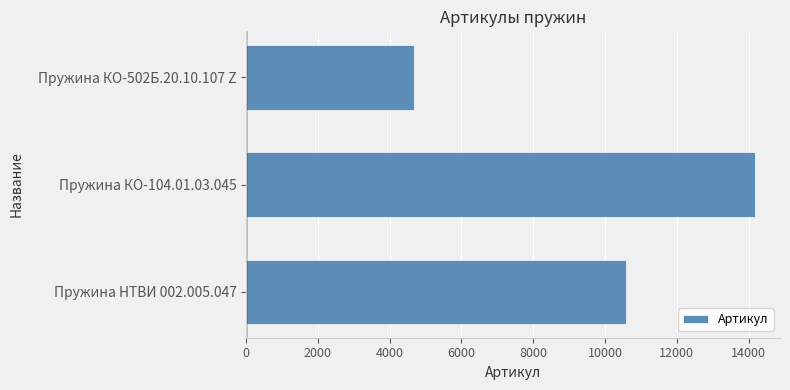

List the labels in order of value, smallest first.

Пружина КО-502Б.20.10.107 Z, Пружина НТВИ 002.005.047, Пружина КО-104.01.03.045